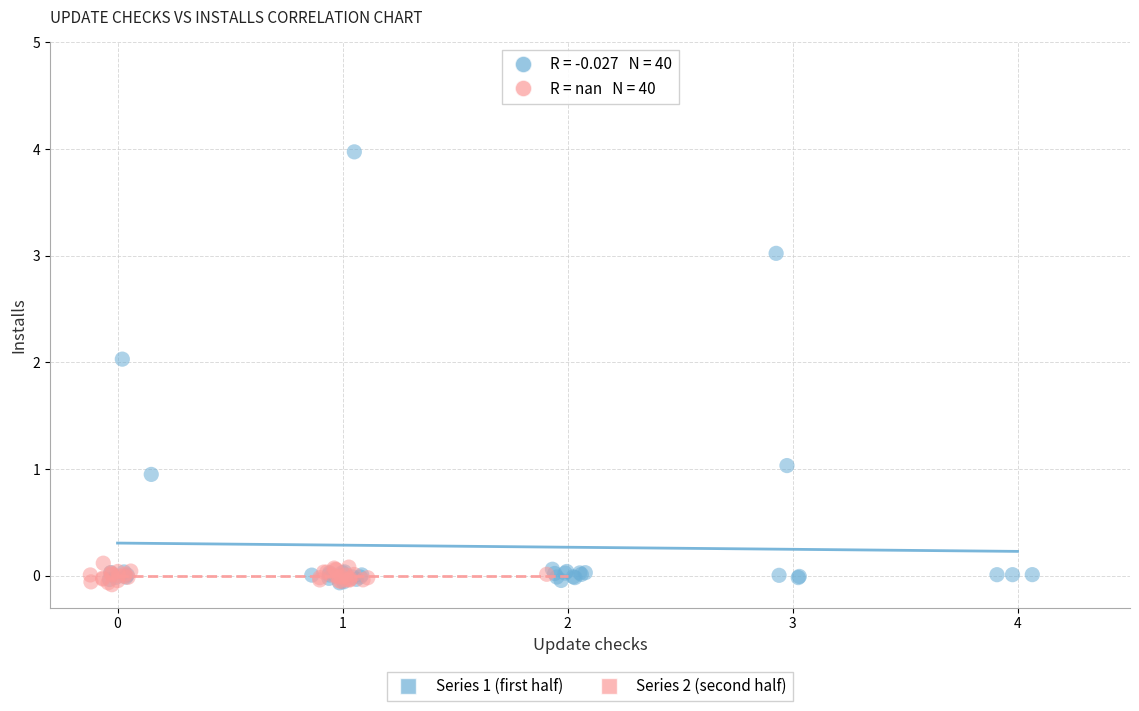

Which series contains the highest Y value?

Series 1 (first half)